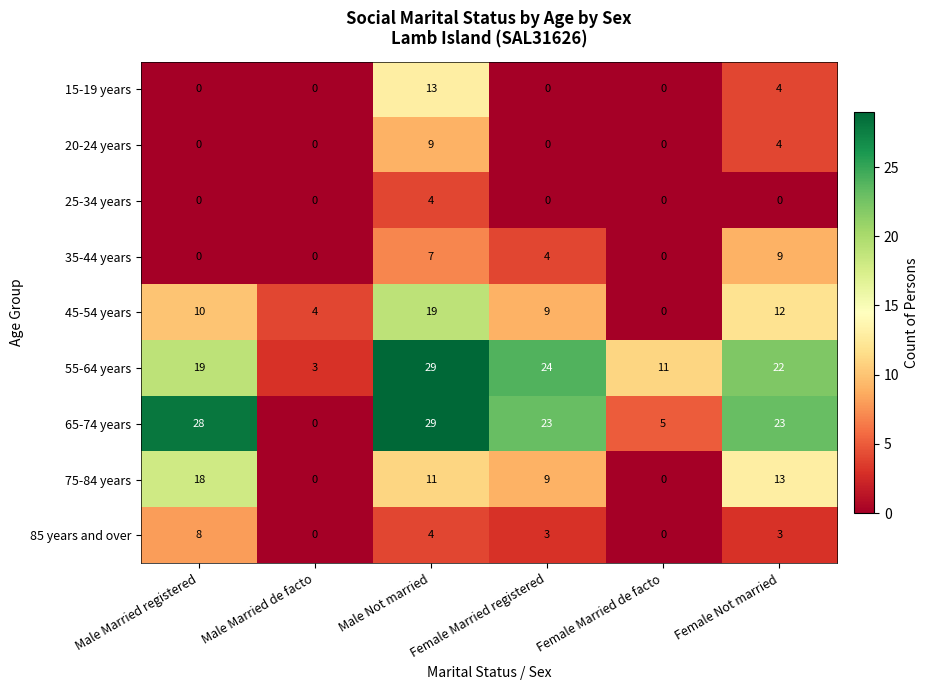

The 15-19 years series shows -6 at Male Married de facto. True or false?

False